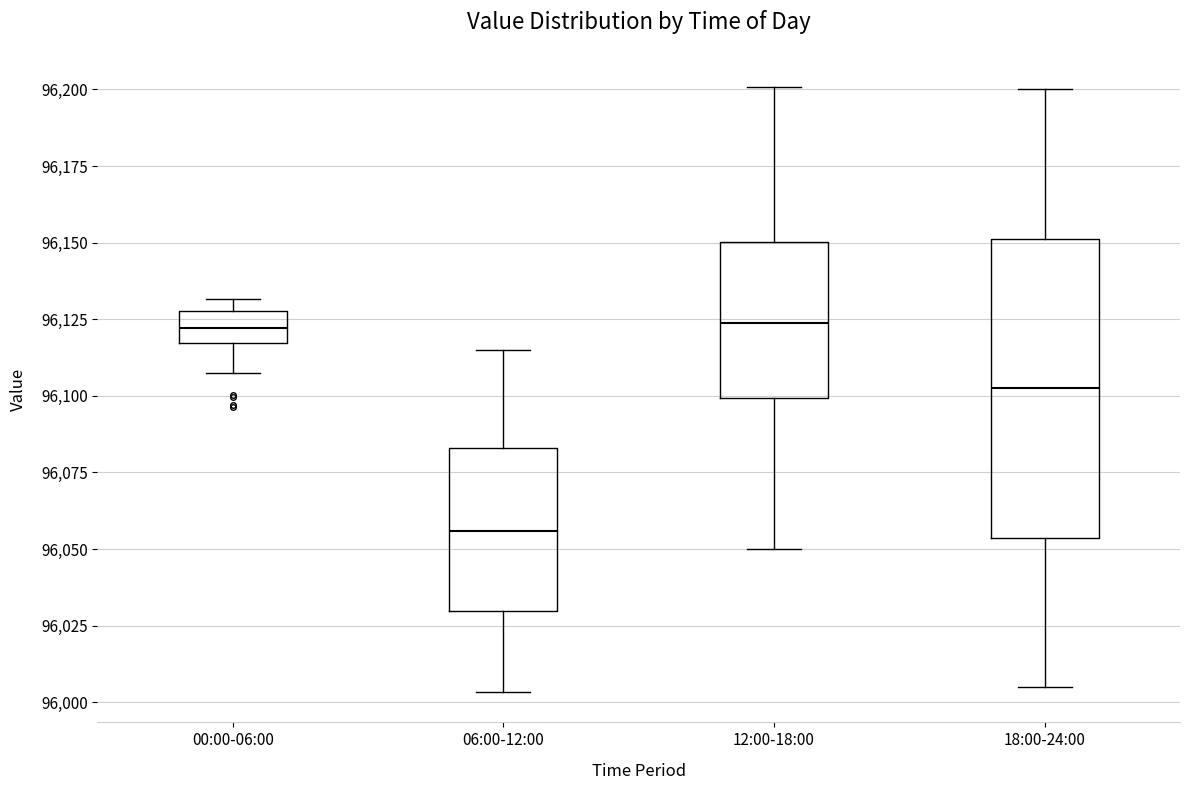

Reading left to right, read every box against the y-axis: the position of its median line, the range the box covers, and the ends of its whiskers. The values are not printed on the chart, so give them approximately, as read against the axis.

00:00-06:00: median 96120, box 96115 to 96130, whiskers 96110 to 96130 (just above the box's upper edge)
06:00-12:00: median 96055, box 96030 to 96085, whiskers 96005 to 96115
12:00-18:00: median 96125, box 96100 to 96150, whiskers 96050 to 96200
18:00-24:00: median 96105, box 96055 to 96150, whiskers 96005 to 96200